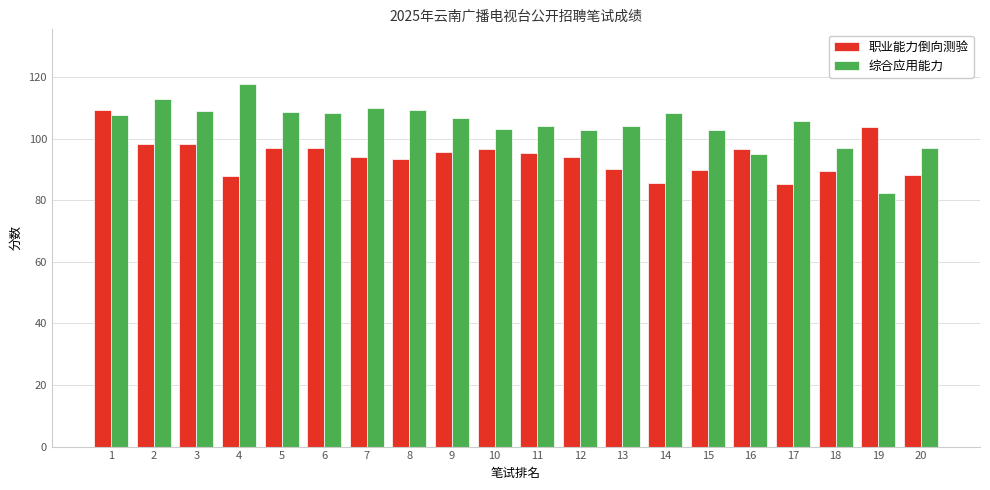

Rank the series by their average value, from highest to lowest.

综合应用能力, 职业能力倒向测验